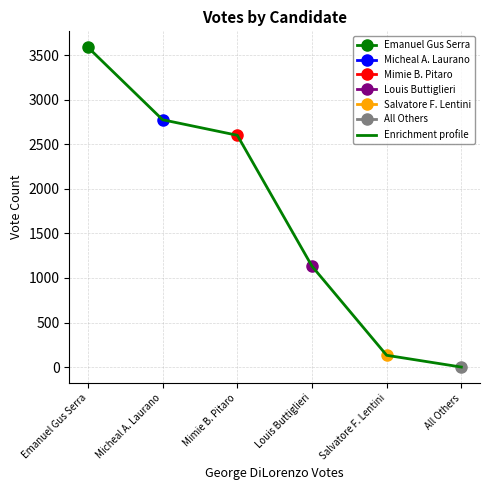

What position from the left is Salvatore F. Lentini?

5